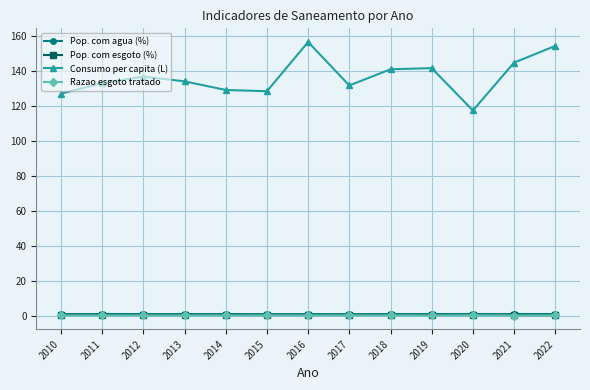

Which series has the largest total across all categories?

Consumo per capita (L)